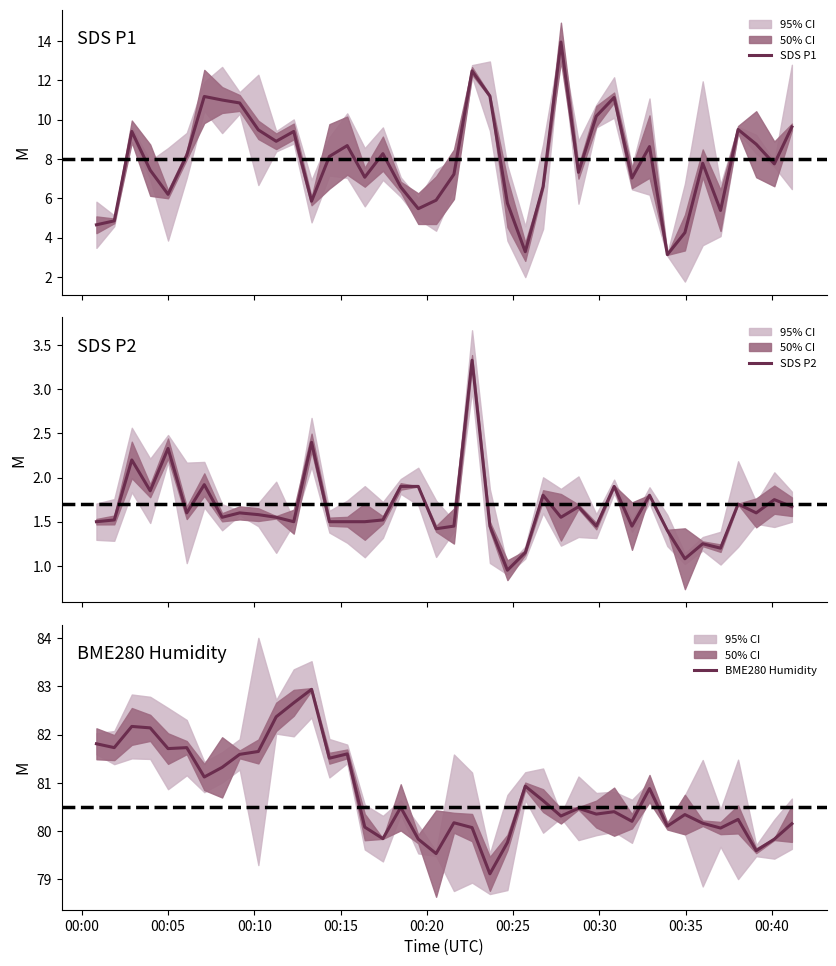

At how many categories does at least one series exceed 80?

33